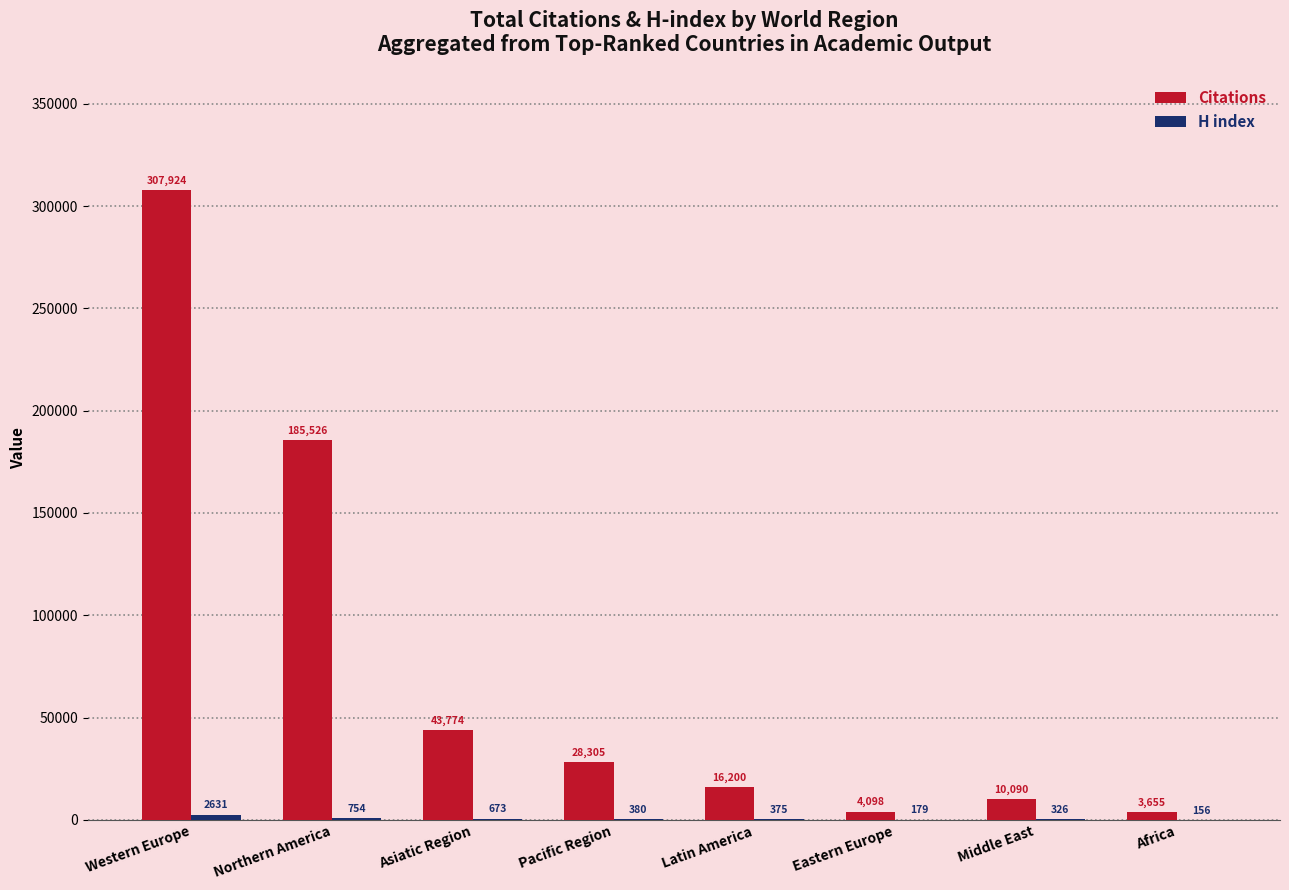

Is it true that Citations equals 46543 at Pacific Region?

False